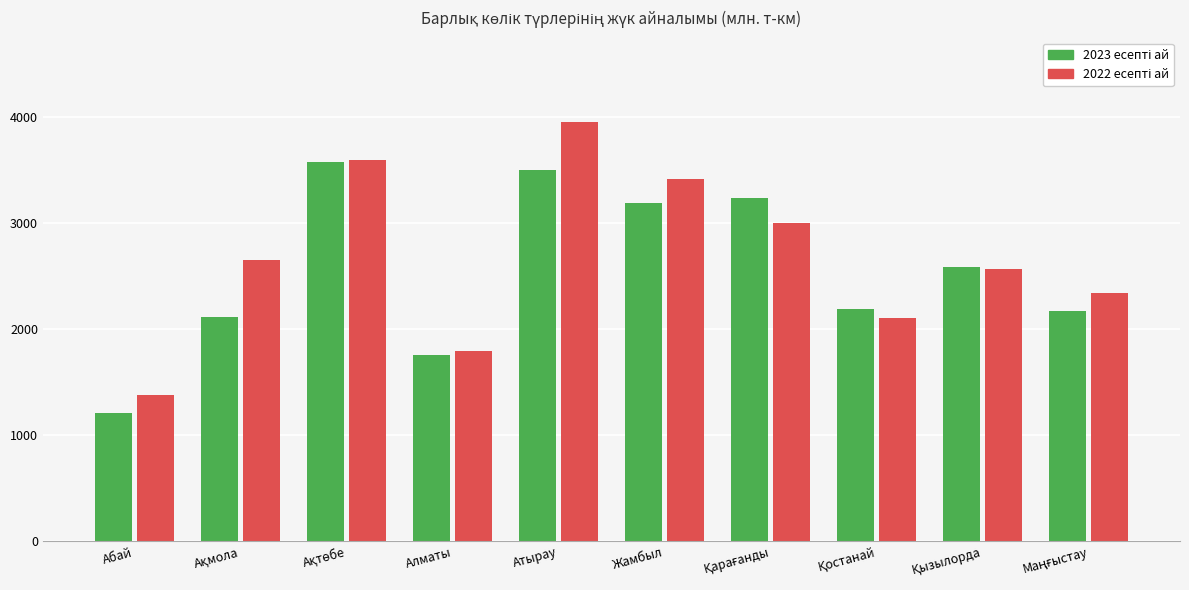

Which label corresponds to the smallest value in the chart?

Абай